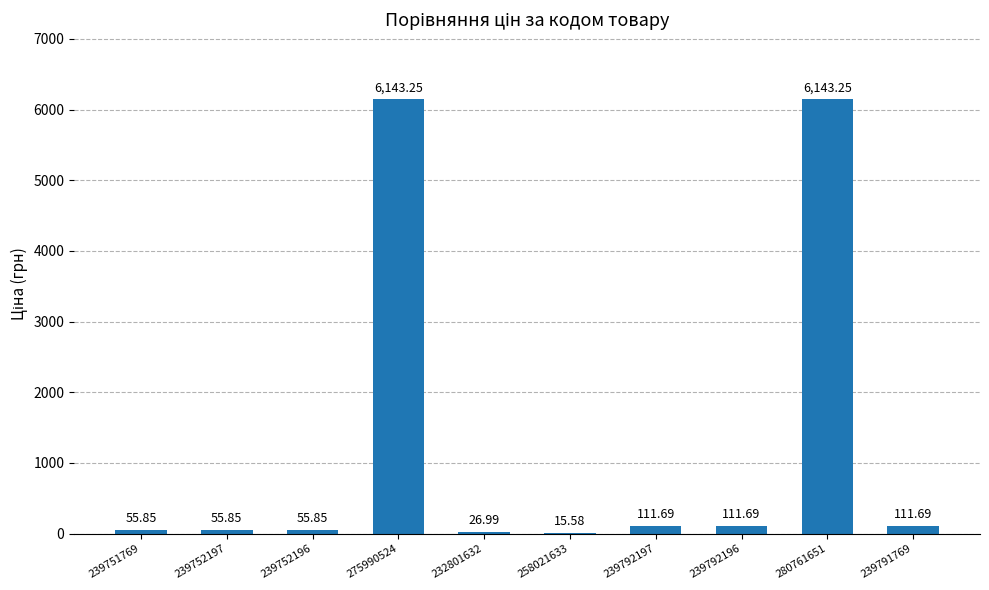

What is the sum of all values?

12831.7